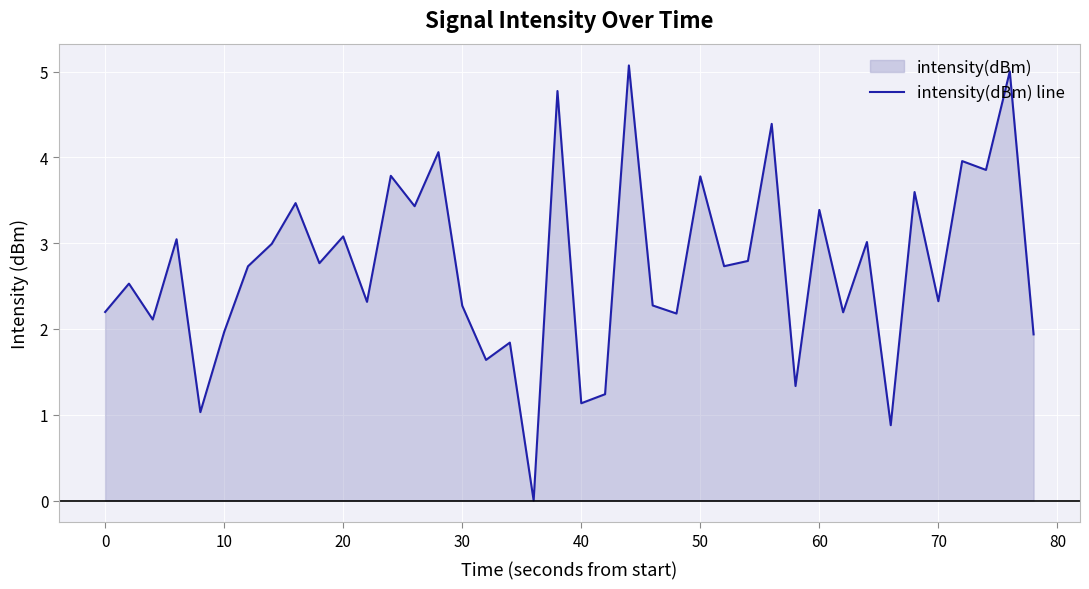

The value at 50 is 2.3. True or false?

False